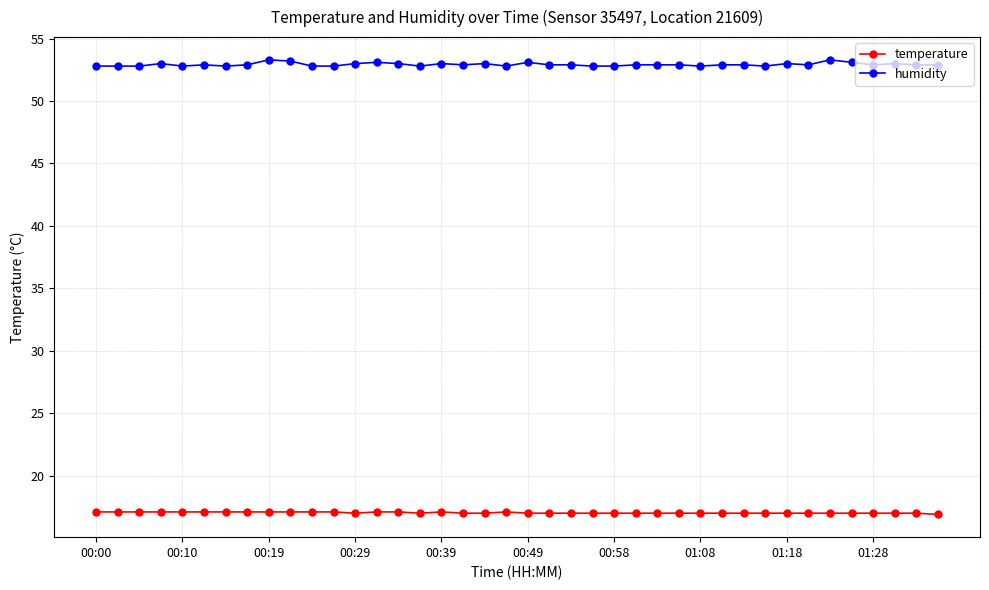

What is the maximum value for temperature?

17.1